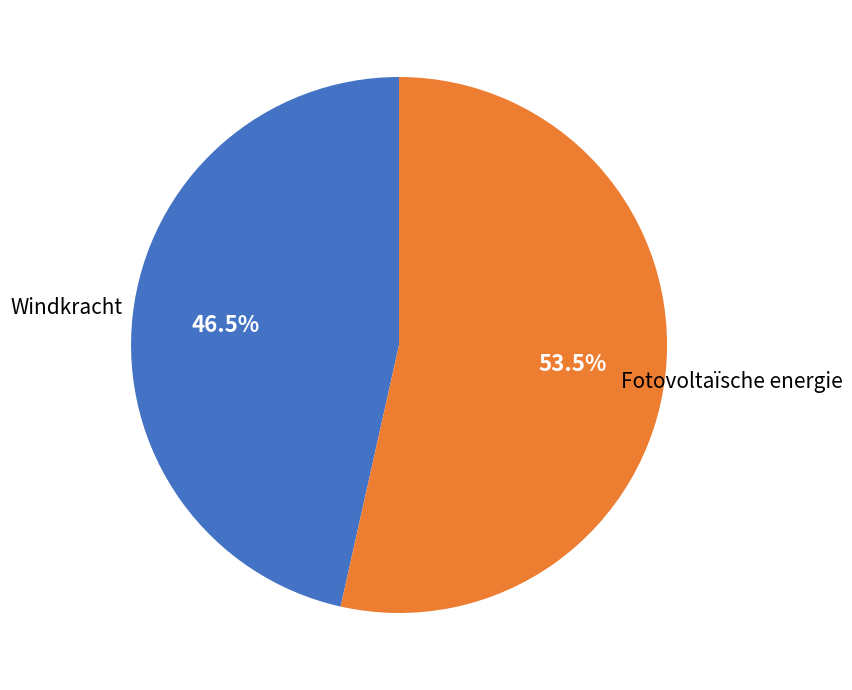

Is there any slice that represents more than half of the pie?

Yes